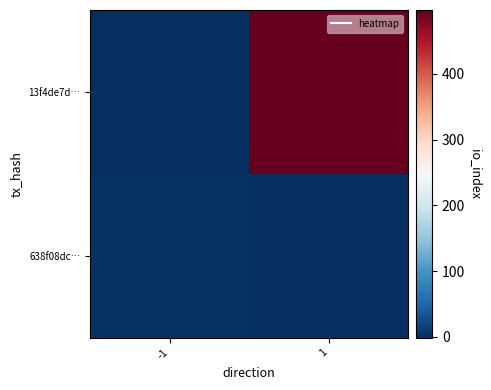

At how many categories does at least one series exceed 426?

1